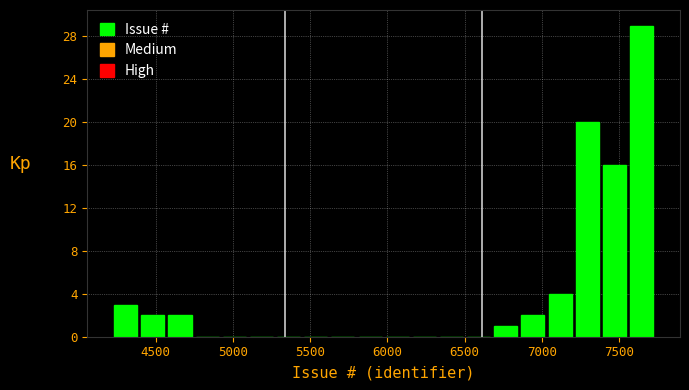

Read against the x-axis, roughly where is the centre of the tallest bar?

7650